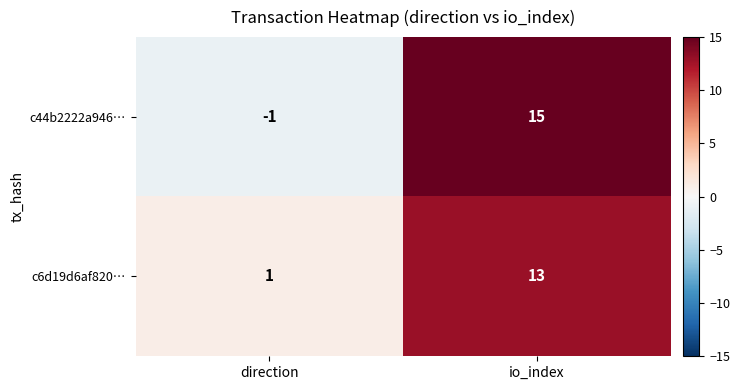

Where is c6d19d6af820… nearest to the value 7?

direction